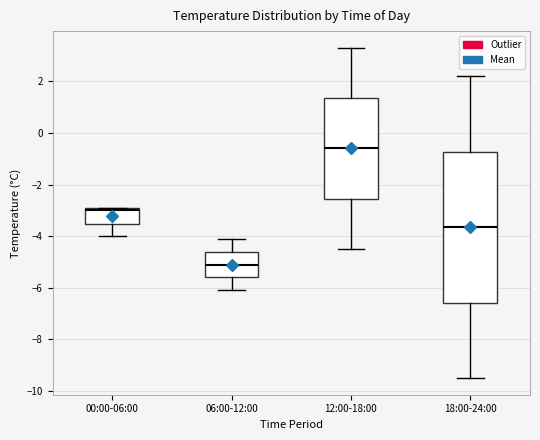

Reading left to right, read every box against the y-axis: the position of its median line, the range the box covers, and the ends of its whiskers. The values are not printed on the chart, so give them approximately, as read against the axis.

00:00-06:00: median -3.0, box -3.6 to -2.8, whiskers -4.0 to -2.8
06:00-12:00: median -5.0, box -5.6 to -4.6, whiskers -6.0 to -4.0
12:00-18:00: median -0.6, box -2.6 to 1.4, whiskers -4.4 to 3.4
18:00-24:00: median -3.6, box -6.6 to -0.8, whiskers -9.4 to 2.2